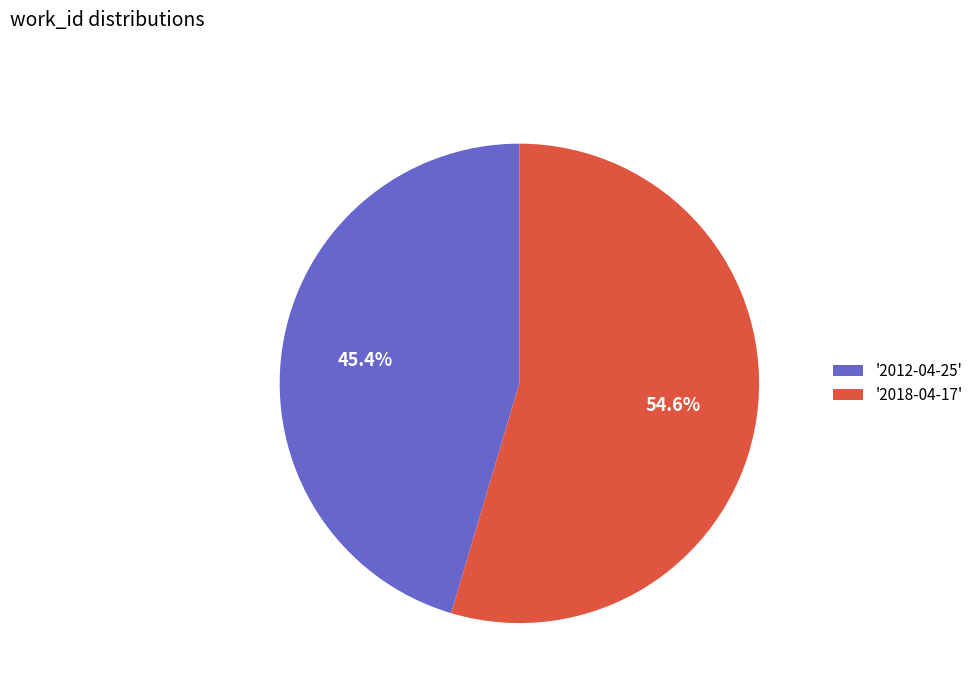

Approximately how many times larger is the value at '2018-04-17' compared to '2012-04-25'?

1.2